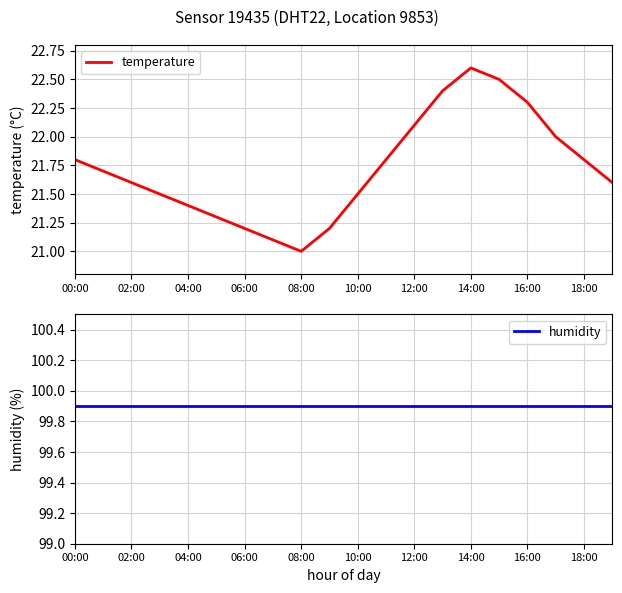

At which label is temperature closest to 21?

08:00